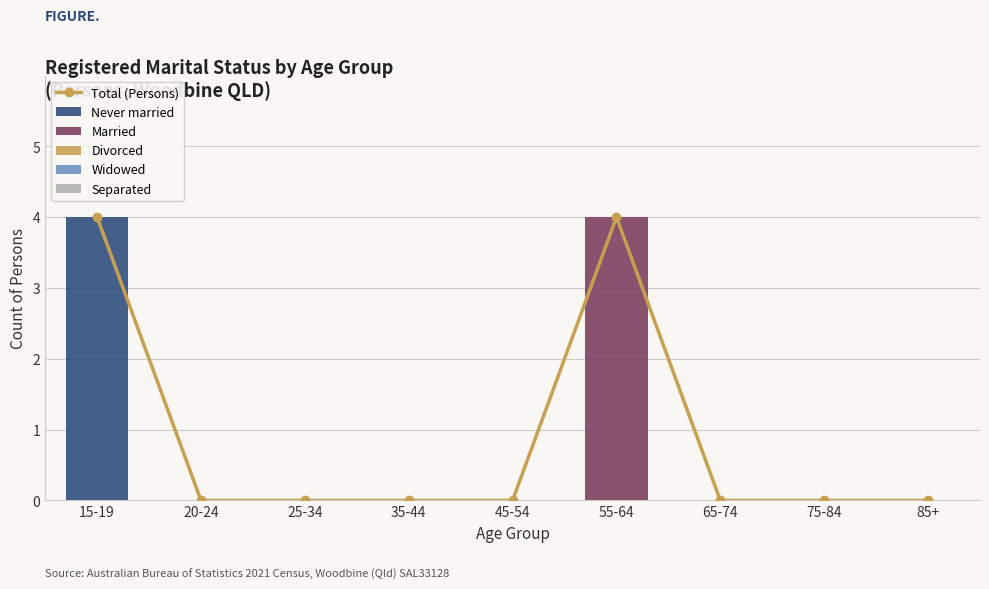

Is the value of Married at 75-84 greater than the value of Total (Persons) at 55-64?

No